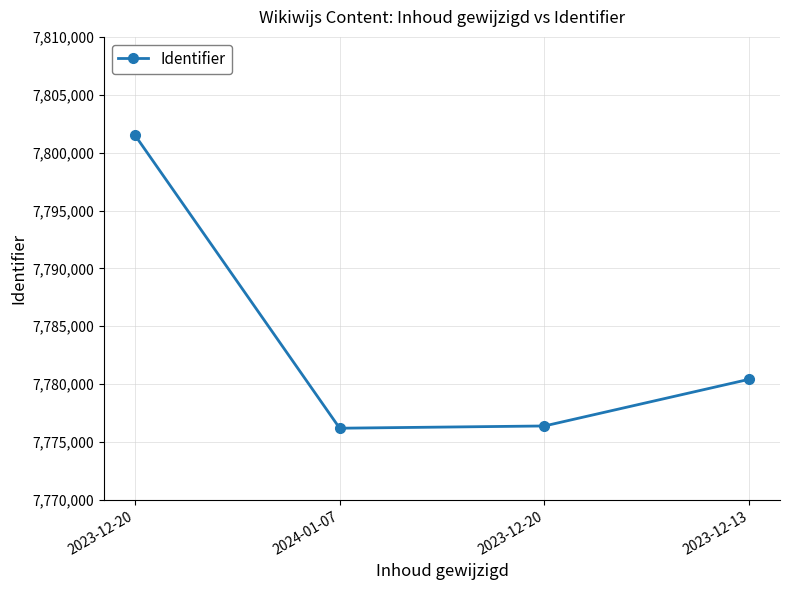

What is the maximum value shown in the chart?

7801522